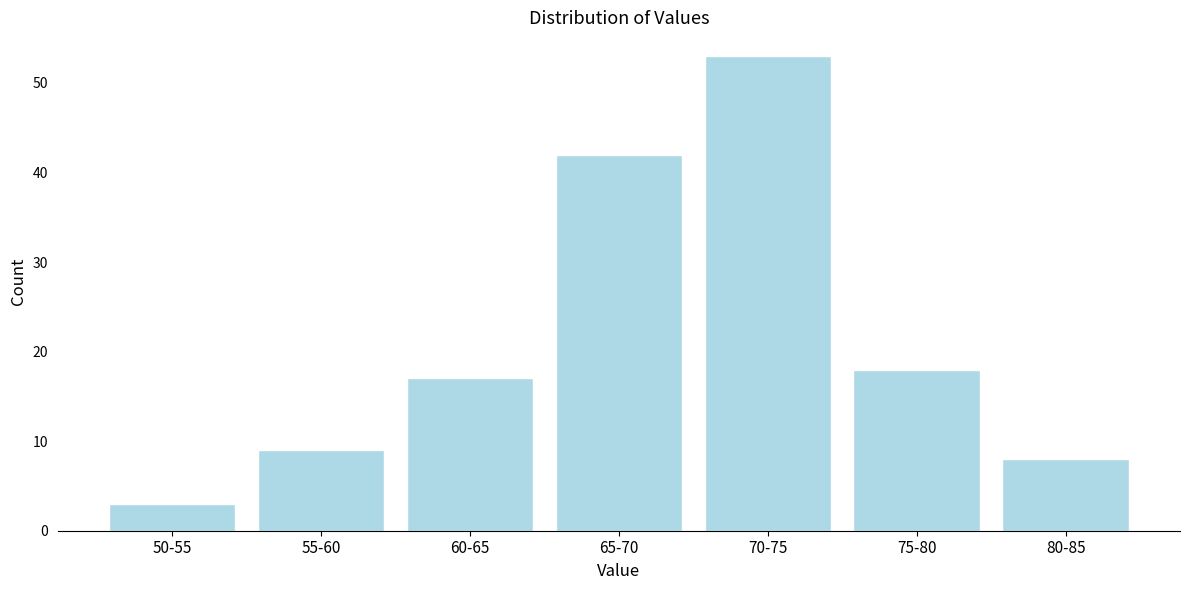

Reading right to left, extract all data points from this chart.

80-85=8	75-80=18	70-75=53	65-70=42	60-65=17	55-60=9	50-55=3